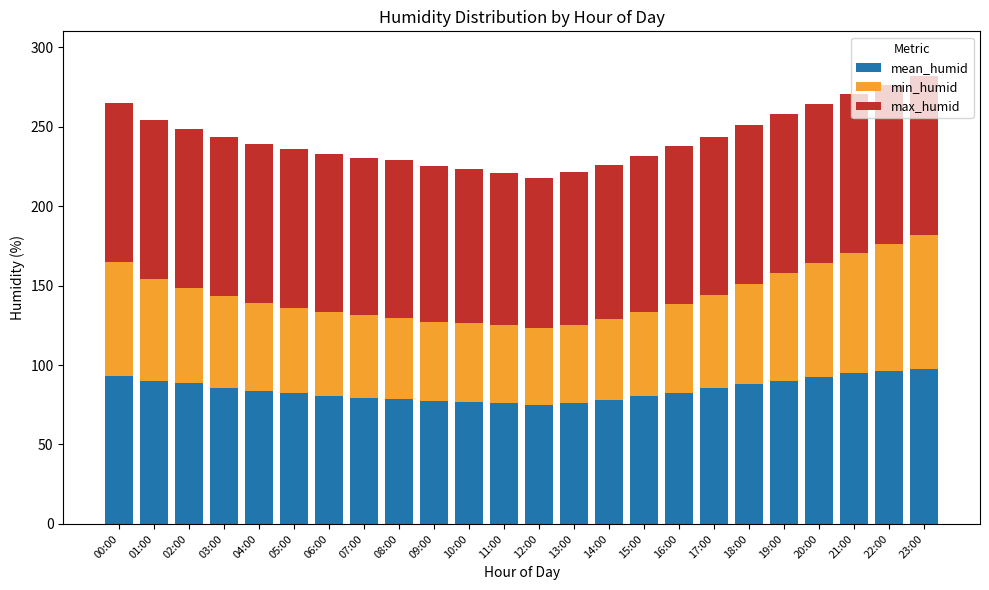

What is the lowest value of the mean_humid series?

75.0